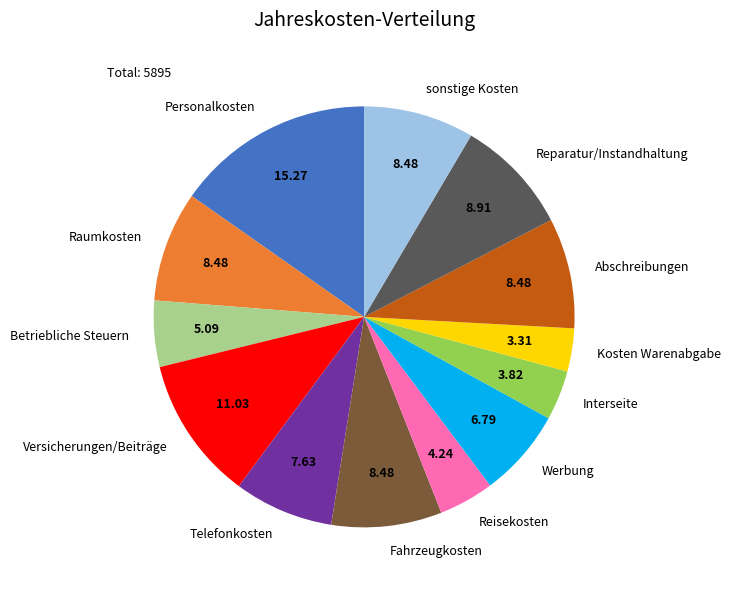

What is the ratio of the value at Telefonkosten to the value at Reisekosten?

1.8